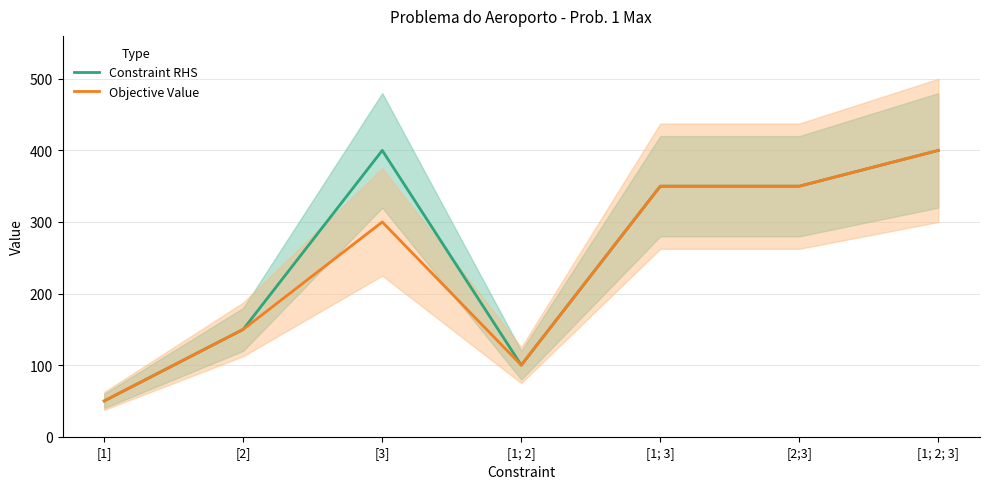

Rank the series by their average value, from lowest to highest.

Objective Value, Constraint RHS